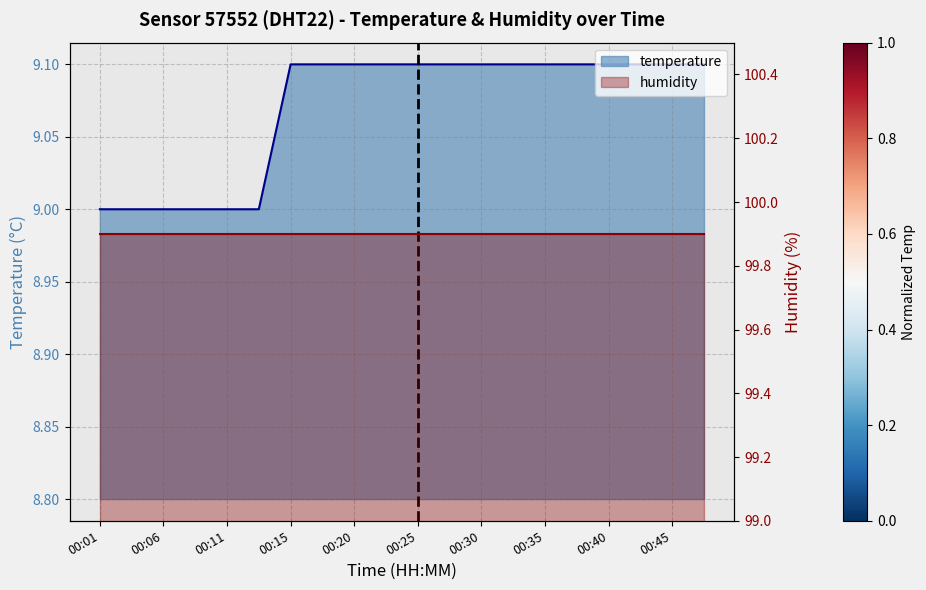

Reading right to left, extract all data points from this chart.

9.1	9.1	9.1	9.1	9.1	9.1	9.1	9.1	9.1	9.1	9.1	9.1	9.1	9.1	9.0	9.0	9.0	9.0	9.0	9.0